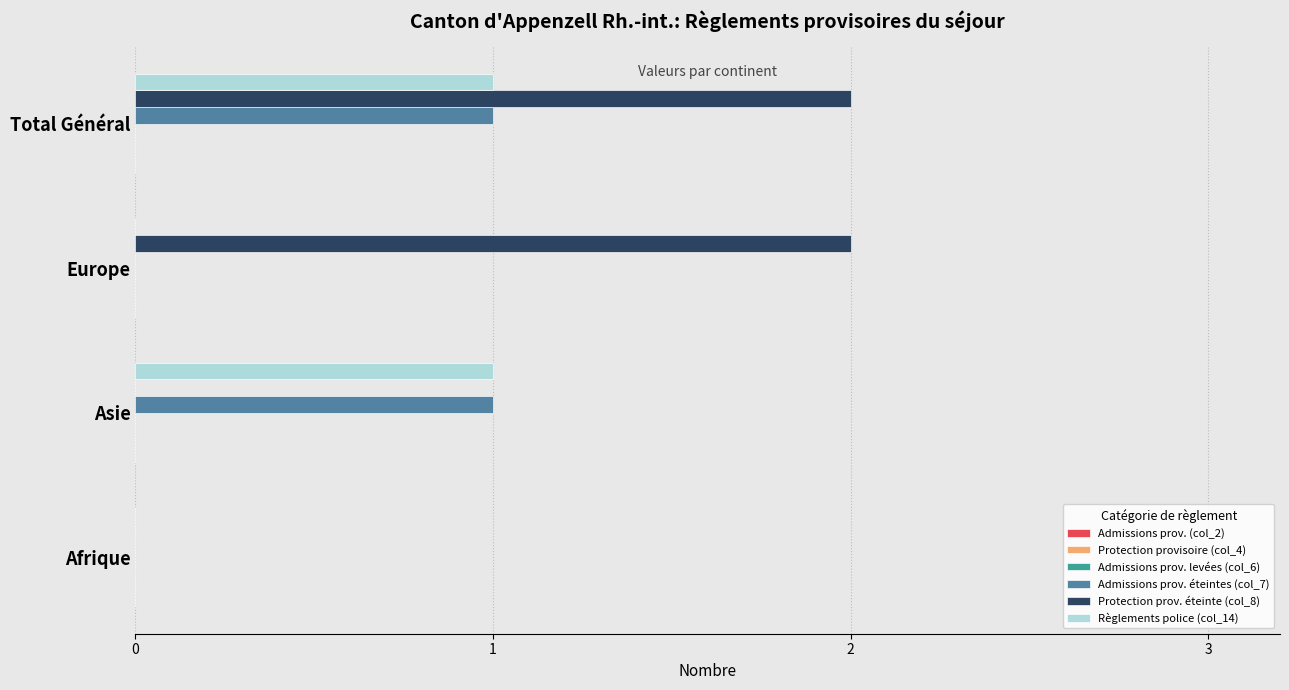

The Règlements police (col_14) series shows 1 at Total Général. True or false?

True